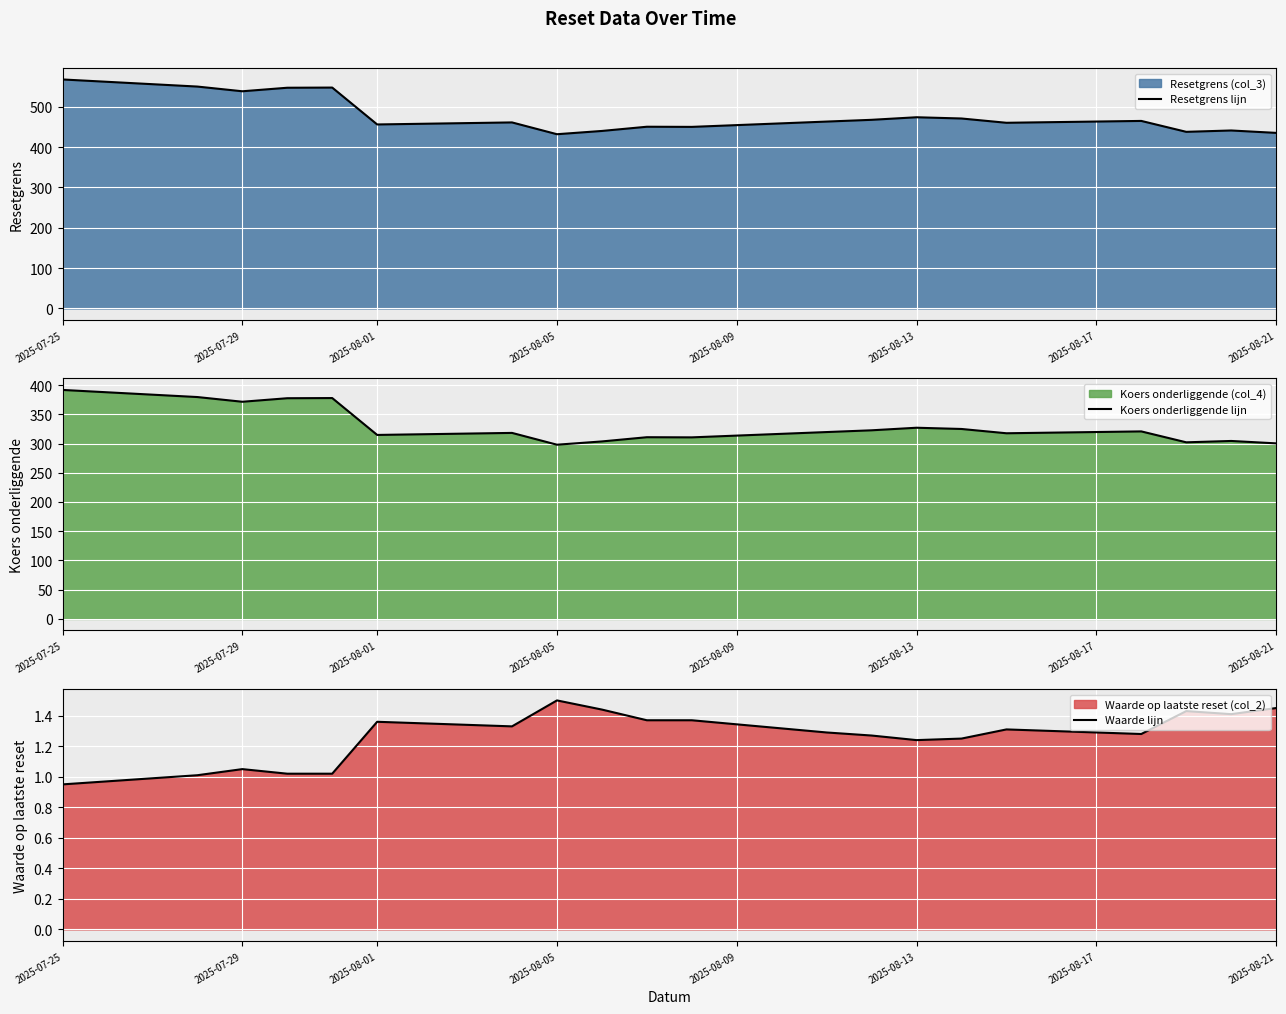

How many values in the Resetgrens lijn series exceed 463?

10